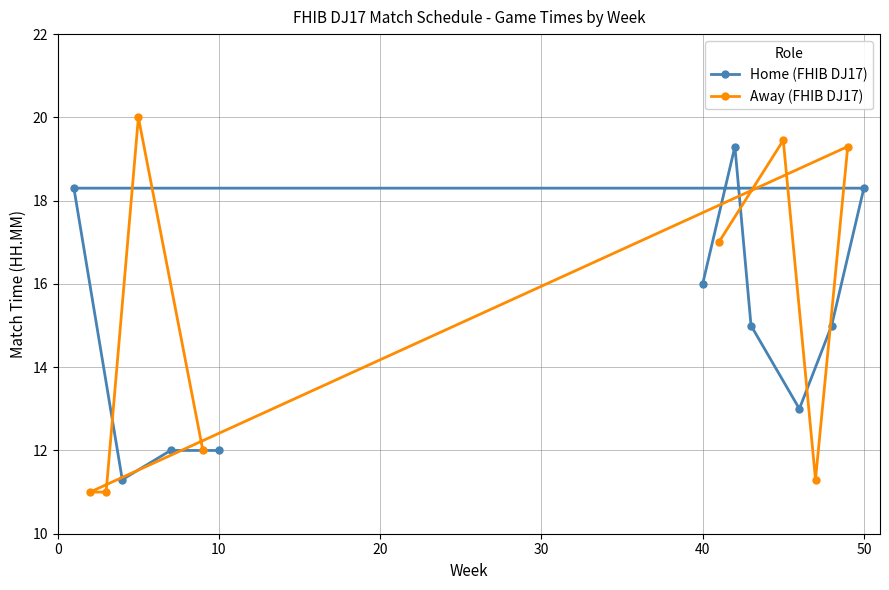

True or false: Home (FHIB DJ17) has a value of 18.3 at 50.

True